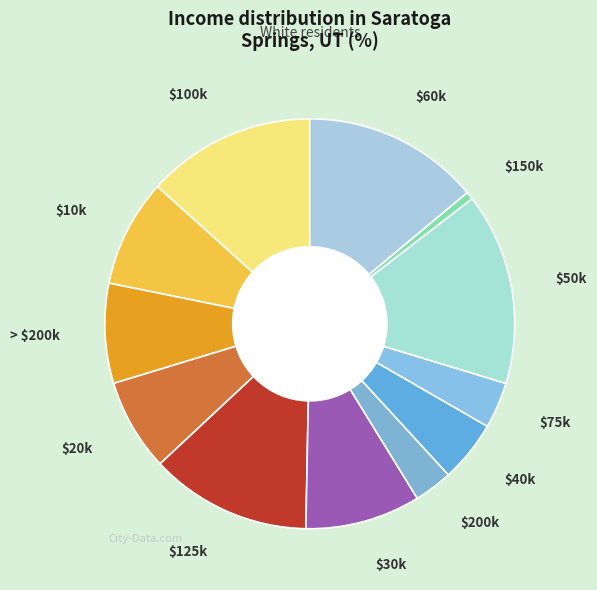

To the nearest percent, what is the difference between the largest and smallest slice percentages?

15%